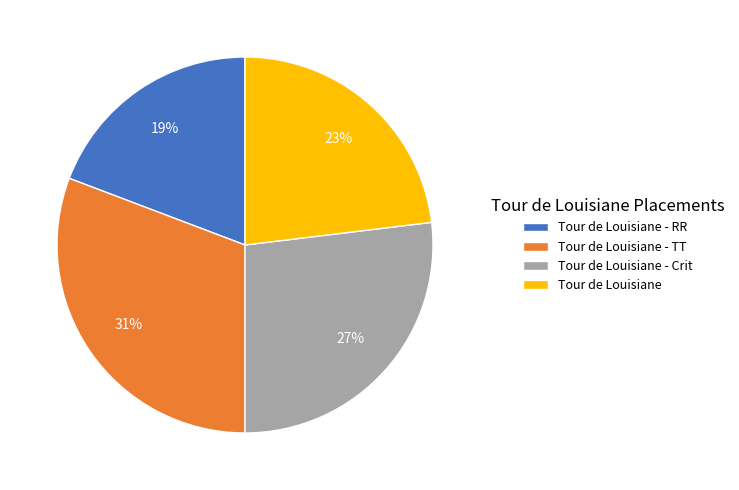

To the nearest percent, what is the difference between the Tour de Louisiane - Crit and Tour de Louisiane - RR slice percentages?

8%